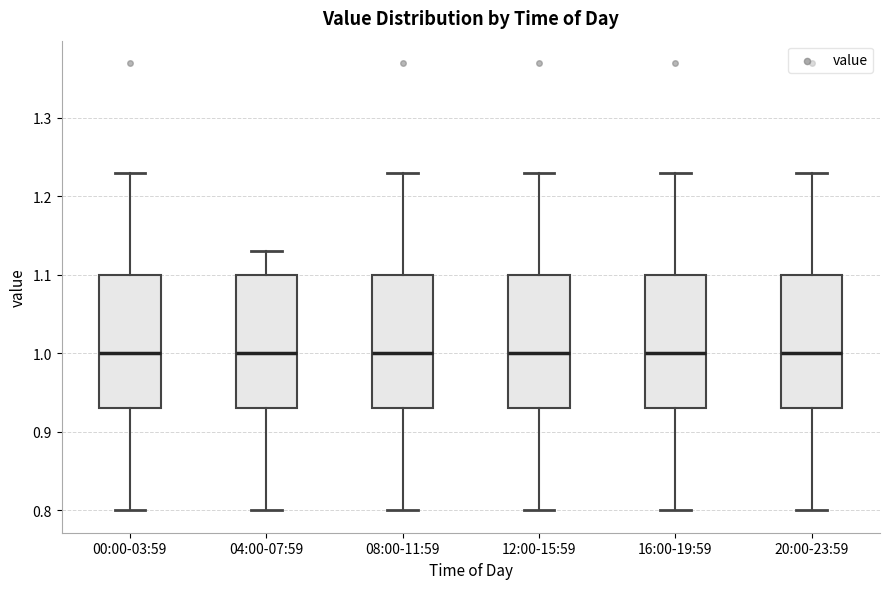

Where does the lower whisker of the box for 12:00-15:59 end on the y-axis? The values are not printed on the chart, so give them approximately, as read against the axis.

0.80